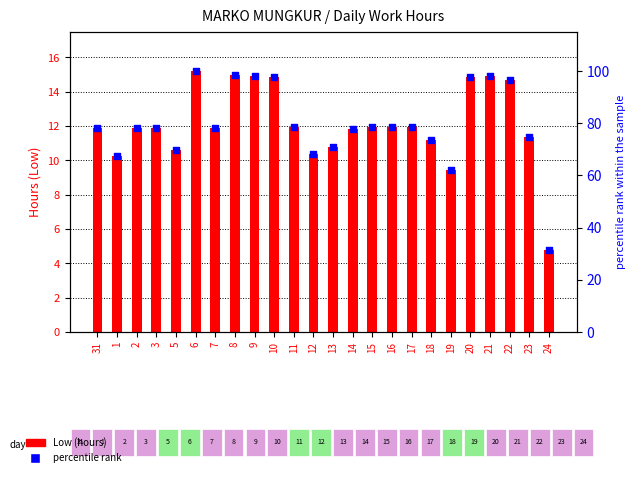

Is the value of percentile rank at 6 greater than the value of Low (hours) at 12?

Yes